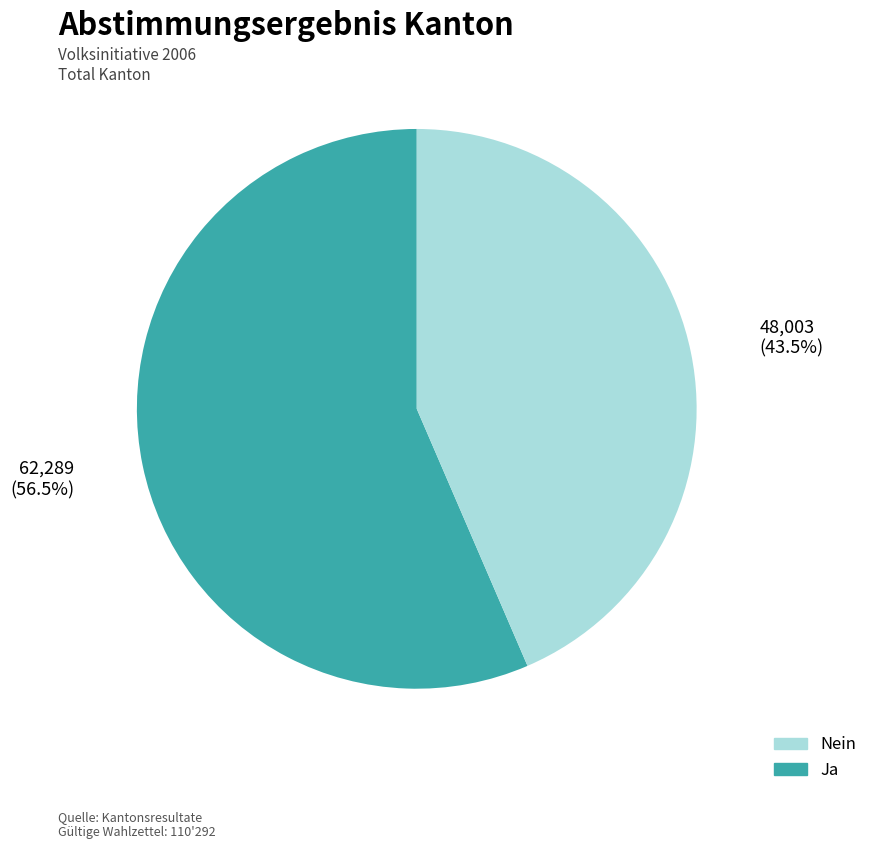

Is there a majority slice in this chart?

Yes